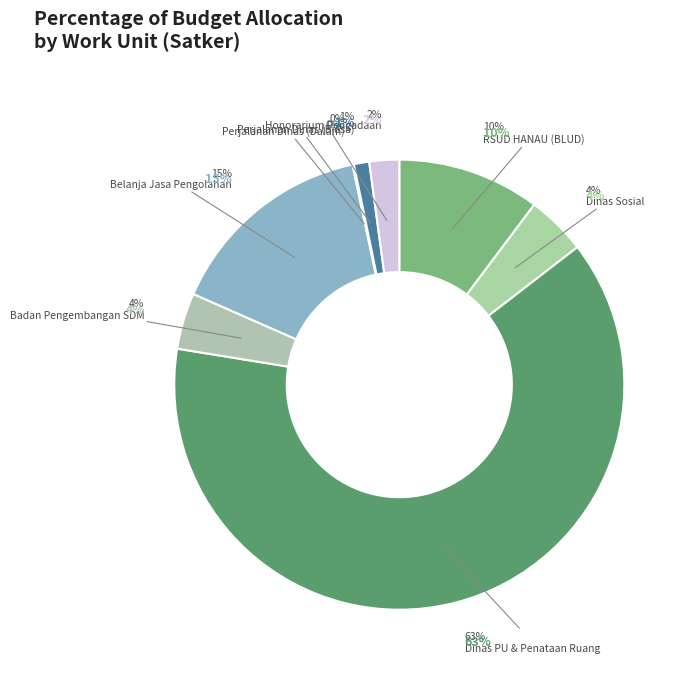

Which has a higher value, Honorarium Pengadaan or Dinas Sosial?

Dinas Sosial